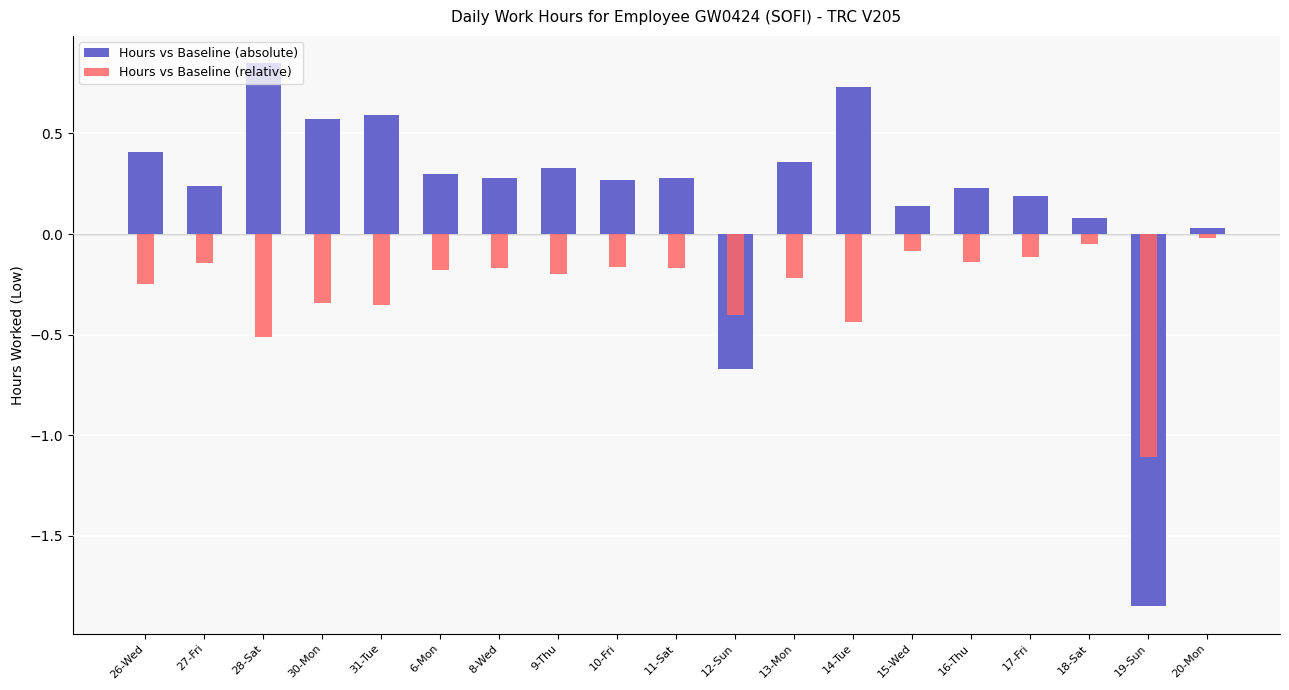

List the labels in order of Hours vs Baseline (relative) value, smallest first.

19-Sun, 28-Sat, 14-Tue, 12-Sun, 31-Tue, 30-Mon, 26-Wed, 13-Mon, 9-Thu, 6-Mon, 8-Wed, 11-Sat, 10-Fri, 27-Fri, 16-Thu, 17-Fri, 15-Wed, 18-Sat, 20-Mon